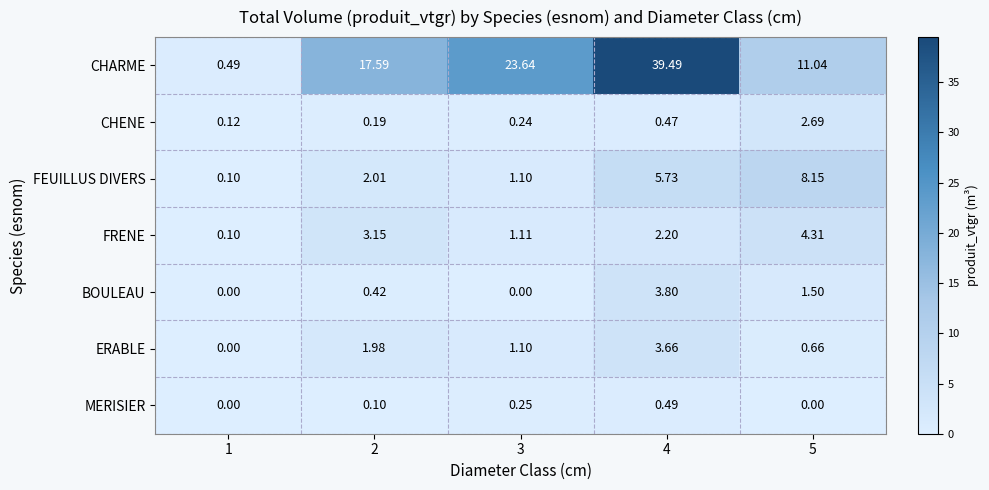

Which series has the largest total across all categories?

CHARME